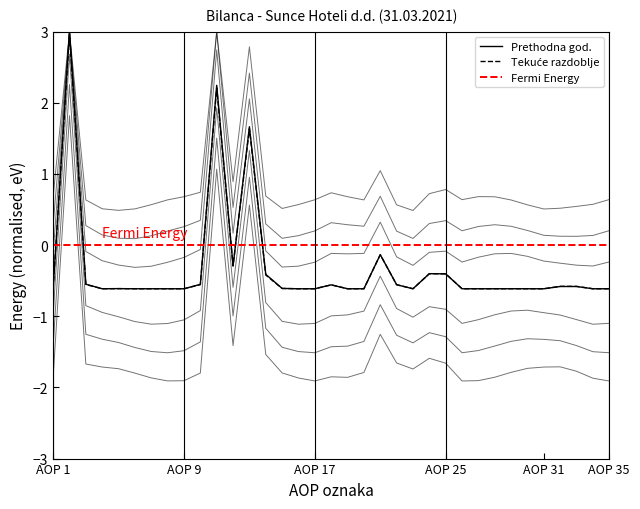

At which category does Na izvještajni datum tekućeg razdoblja reach its first local valley?

4